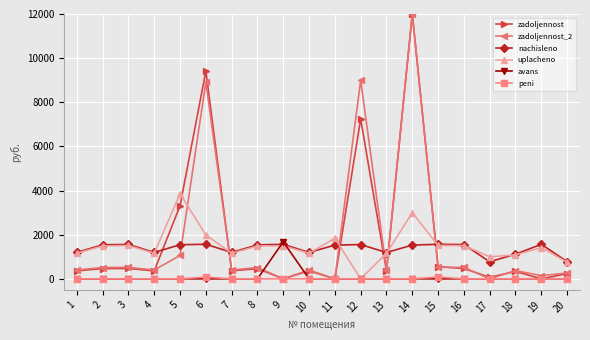

What are all the series names shown in the legend?

zadoljennost, zadoljennost_2, nachisleno, uplacheno, avans, peni